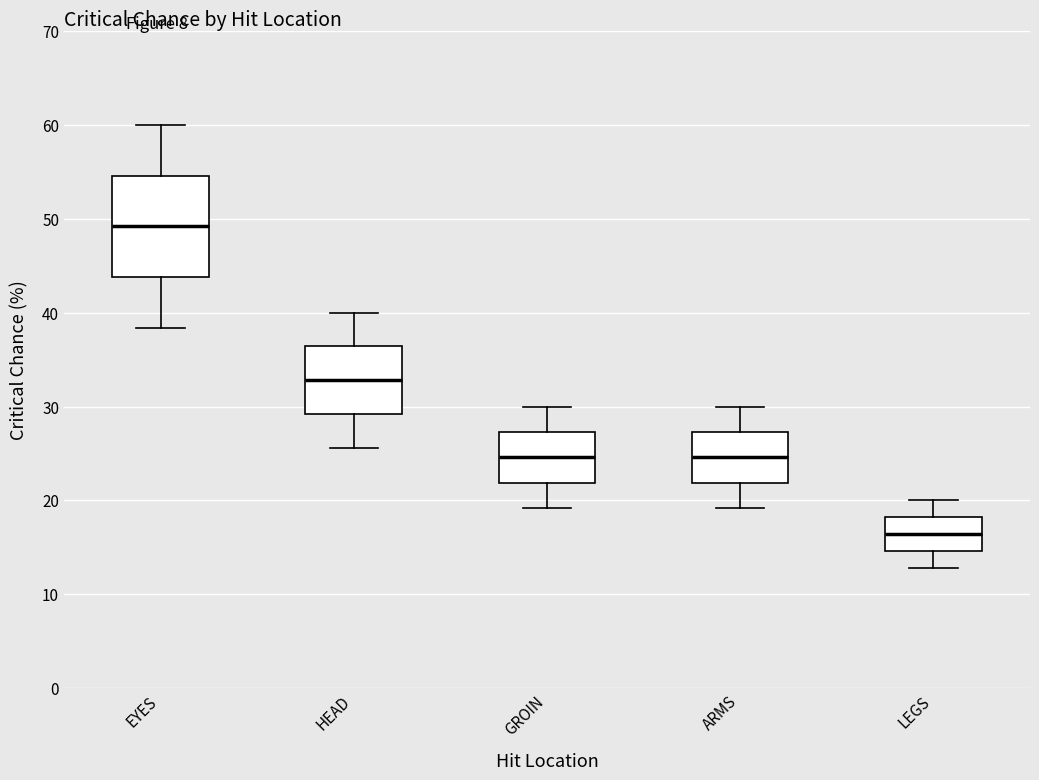

Reading left to right, transcribe this box plot: for each box, give where its median line is, the range the box spans, and where its two whiskers end, as read against the y-axis. The values are not printed on the chart, so give them approximately, as read against the axis.

EYES: median 49, box 44 to 55, whiskers 38 to 60
HEAD: median 33, box 29 to 36, whiskers 26 to 40
GROIN: median 25, box 22 to 27, whiskers 19 to 30
ARMS: median 25, box 22 to 27, whiskers 19 to 30
LEGS: median 16, box 15 to 18, whiskers 13 to 20